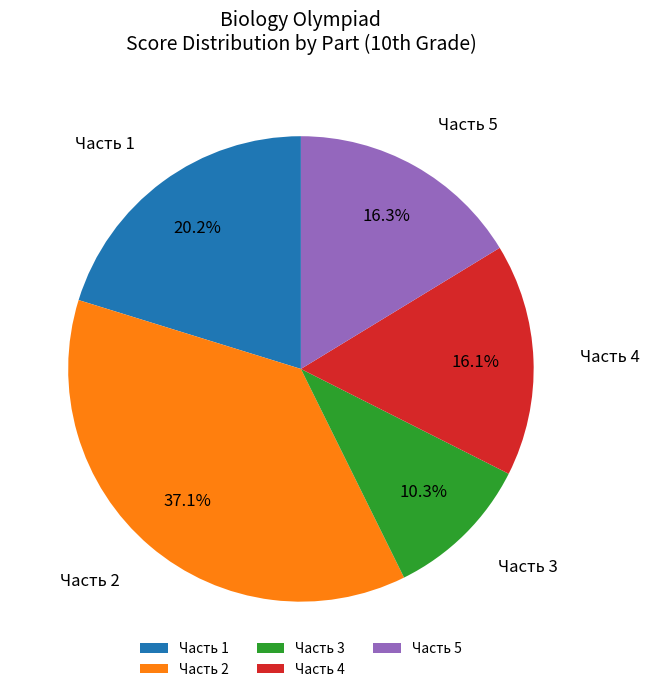

Which has a higher value, Часть 3 or Часть 4?

Часть 4